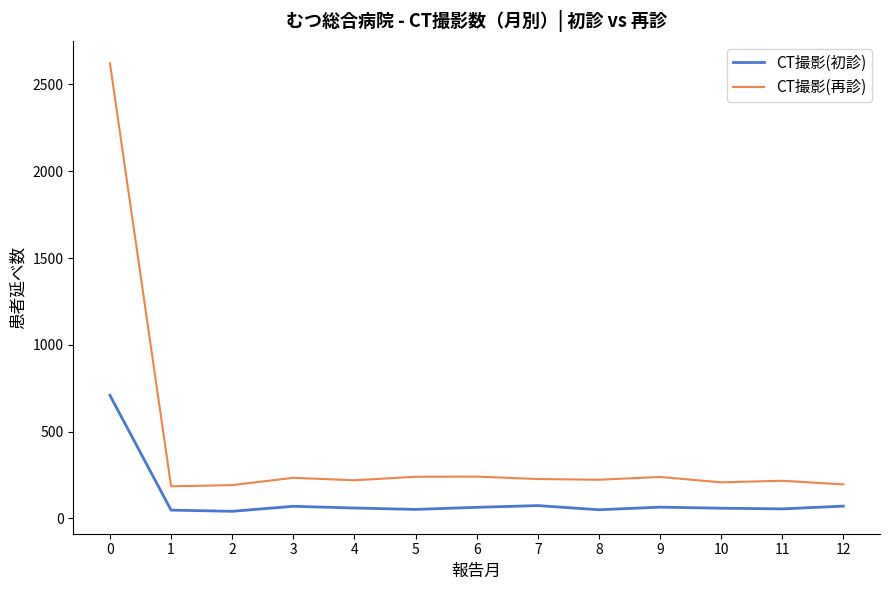

Is it true that CT撮影(再診) equals 45 at 12?

False